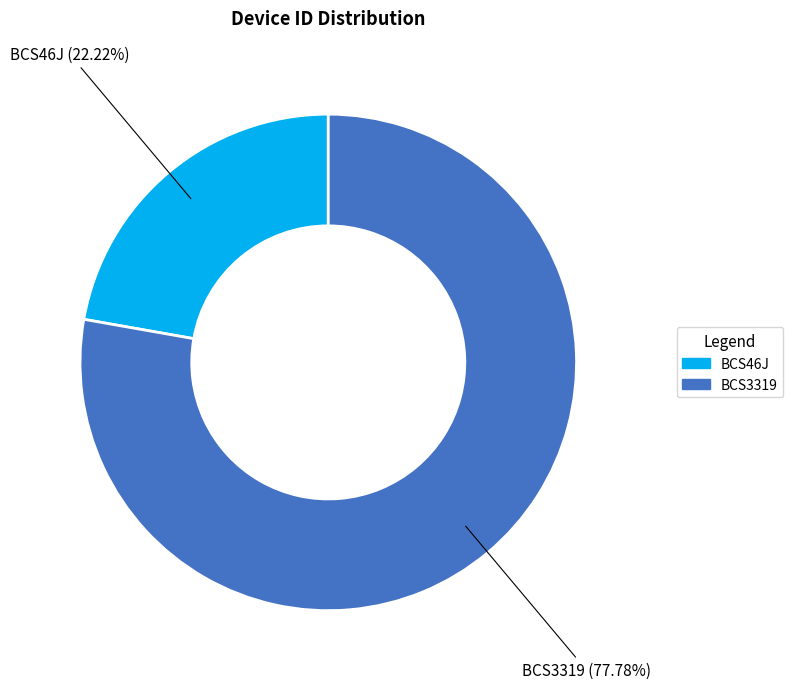

Rank the categories by value from lowest to highest.

BCS46J, BCS3319